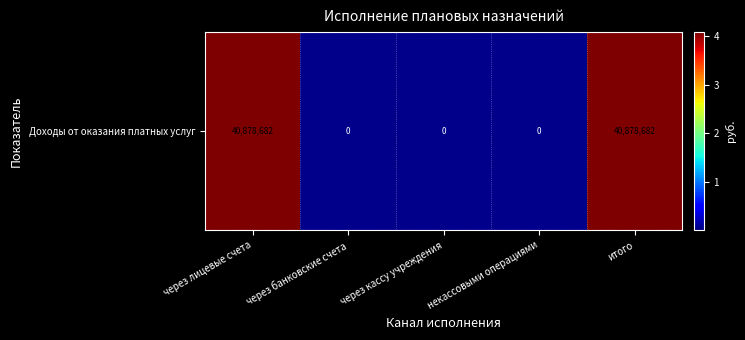

Is it true that the value at через кассу учреждения is 0.0?

True